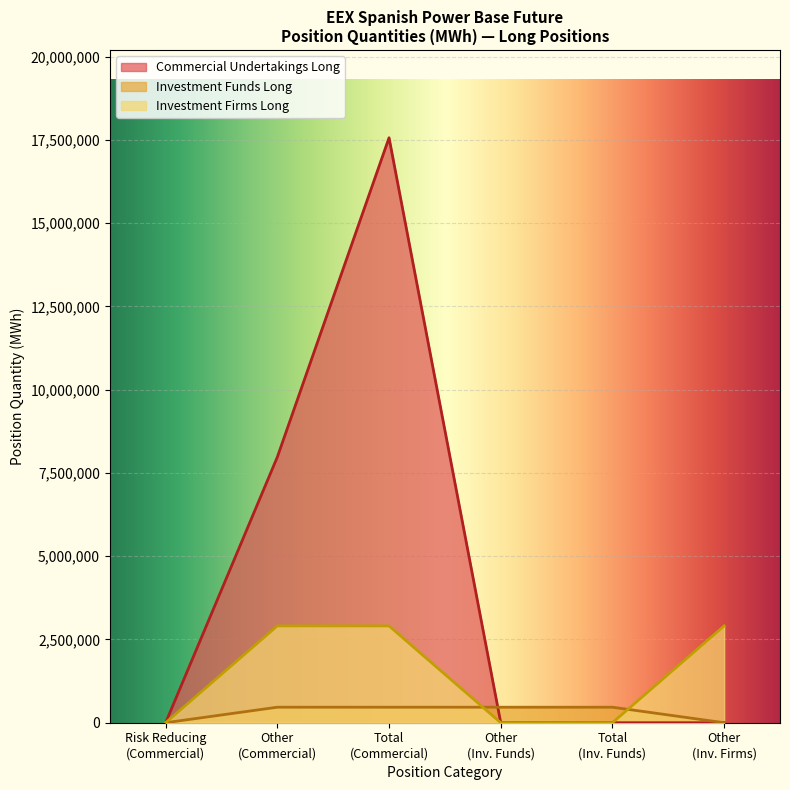

What is the maximum value for Investment Funds Long?

465829